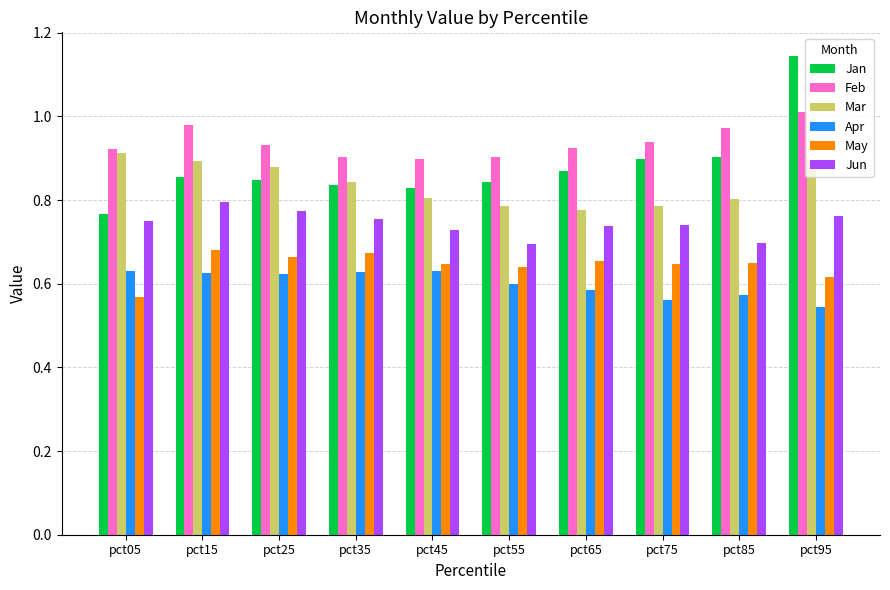

List the series in order of their peak value, highest first.

Jan, Feb, Mar, Jun, May, Apr